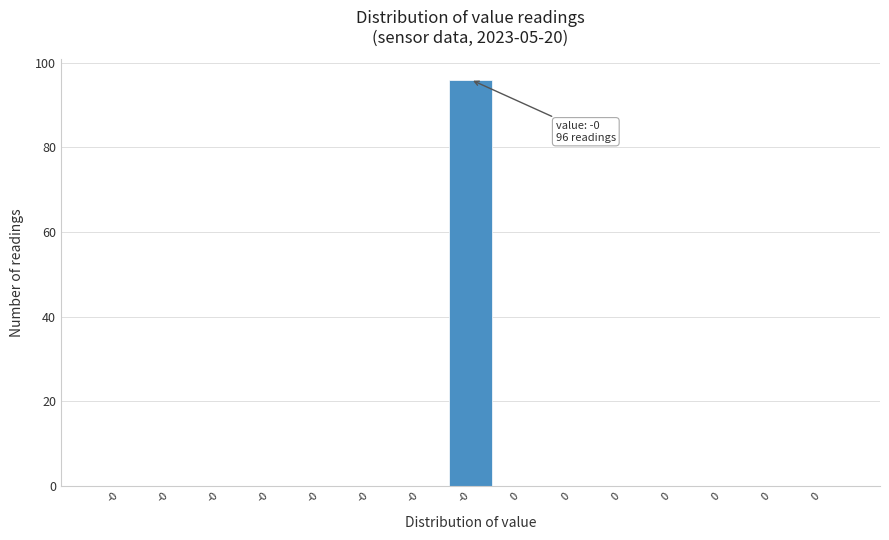

How many data points does each series have?

15